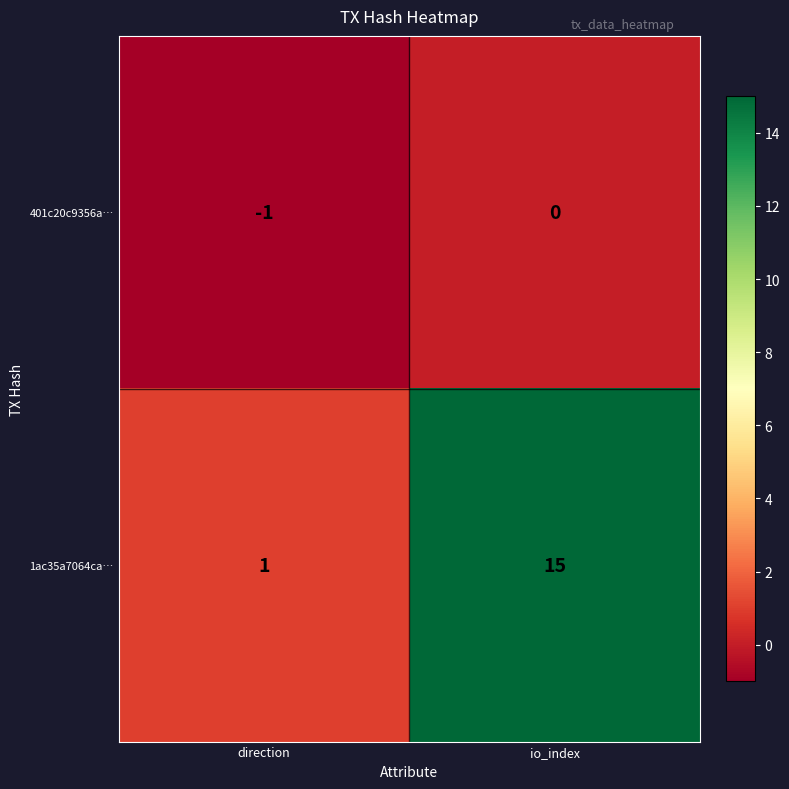

At which label is 401c20c9356a… closest to 0?

io_index